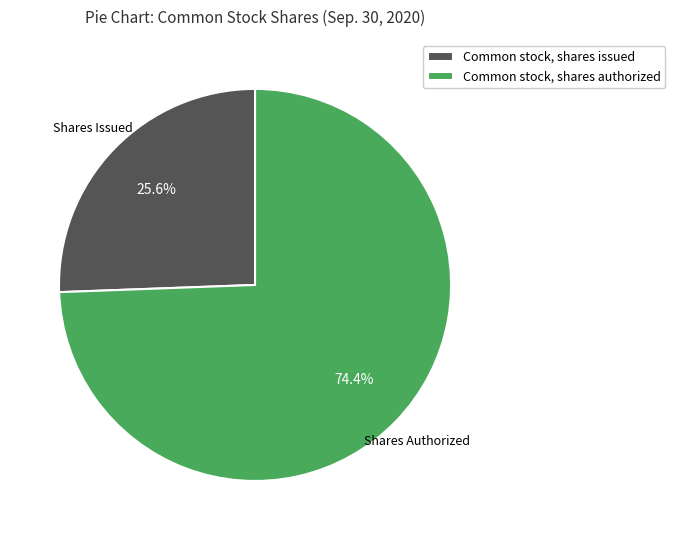

Which slice is the smallest?

Common stock, shares issued